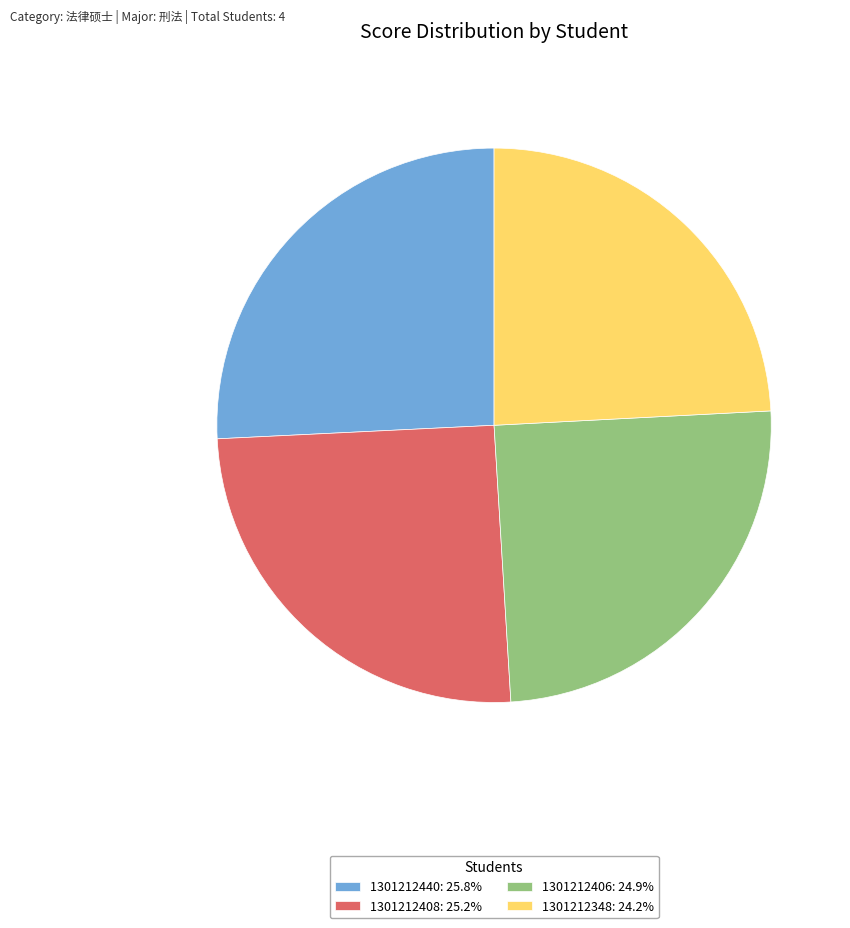

Does 1301212440: 25.8% represent more than half of the total?

No